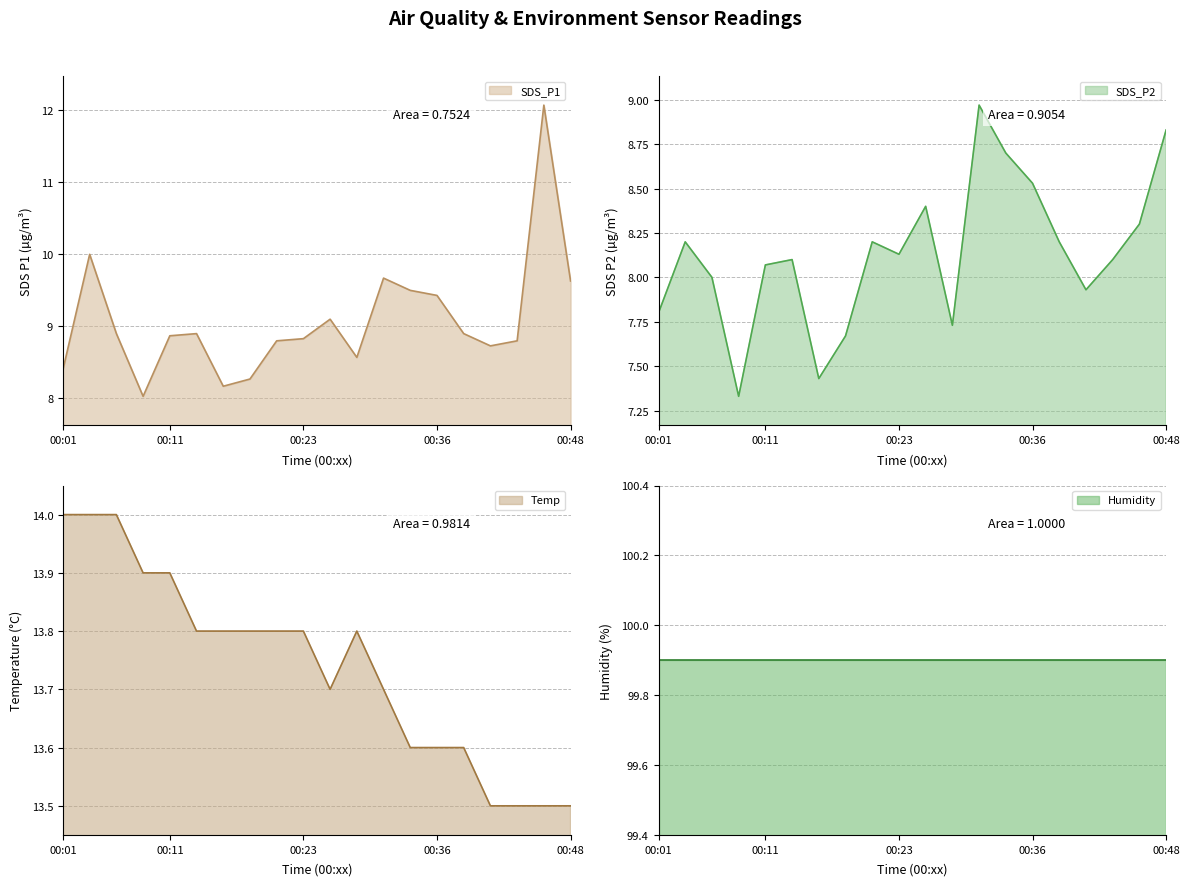

True or false: SDS_P1 and Temp intersect in this chart.

False